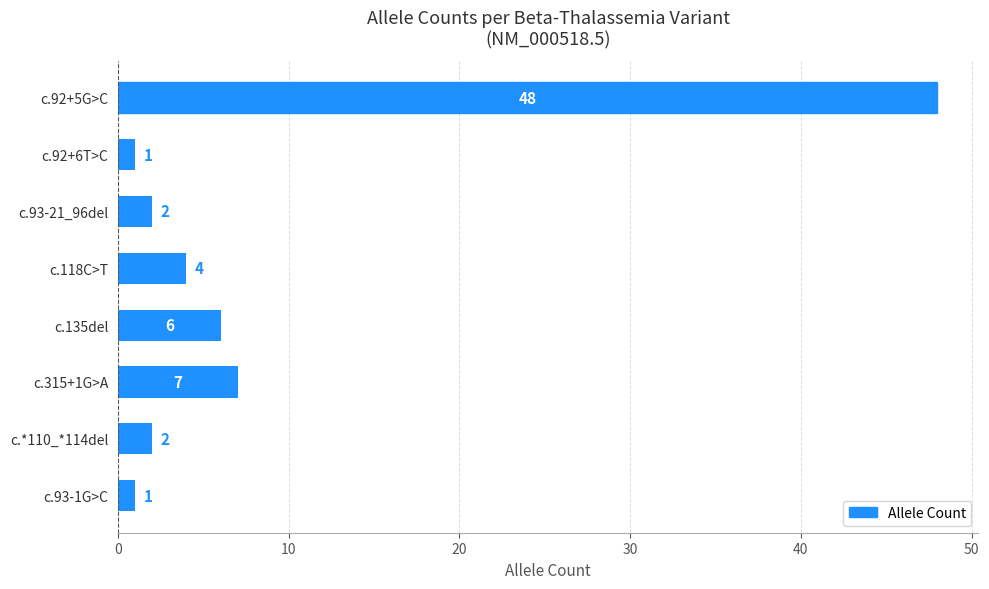

What is the average value?

9